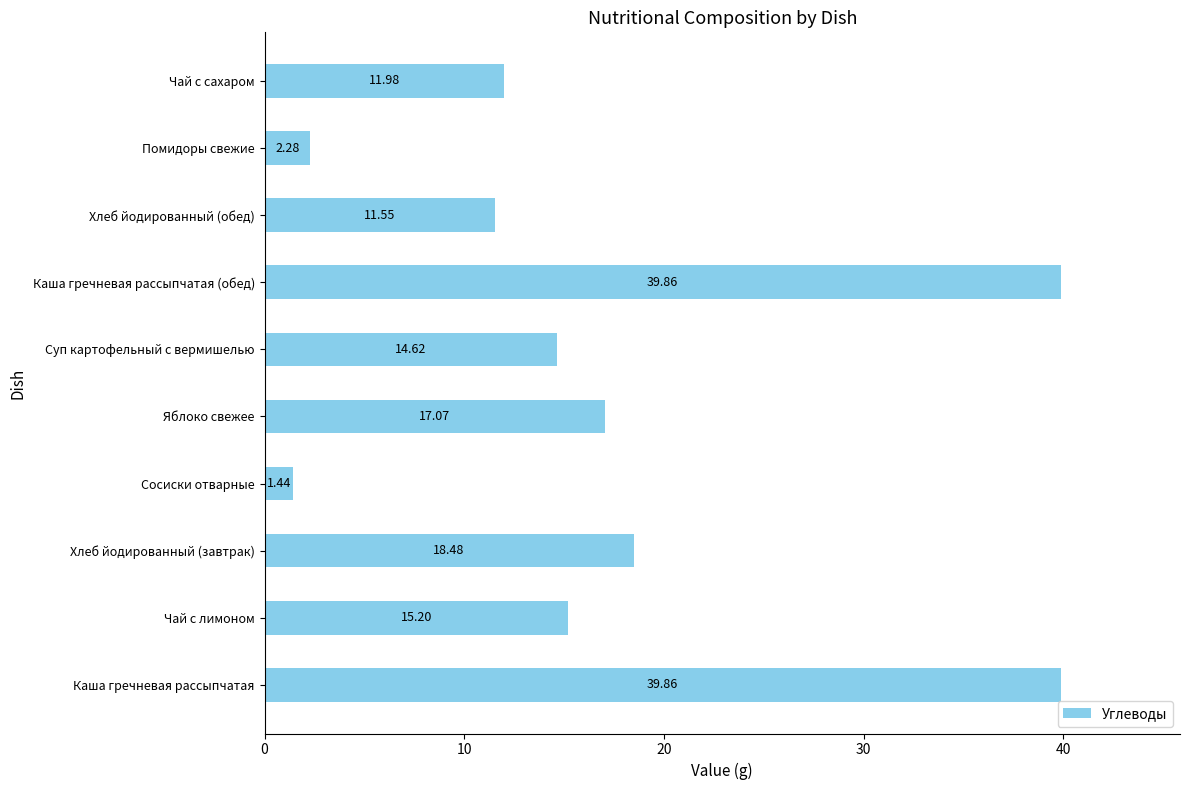

Which category has the lowest value across all series?

Сосиски отварные